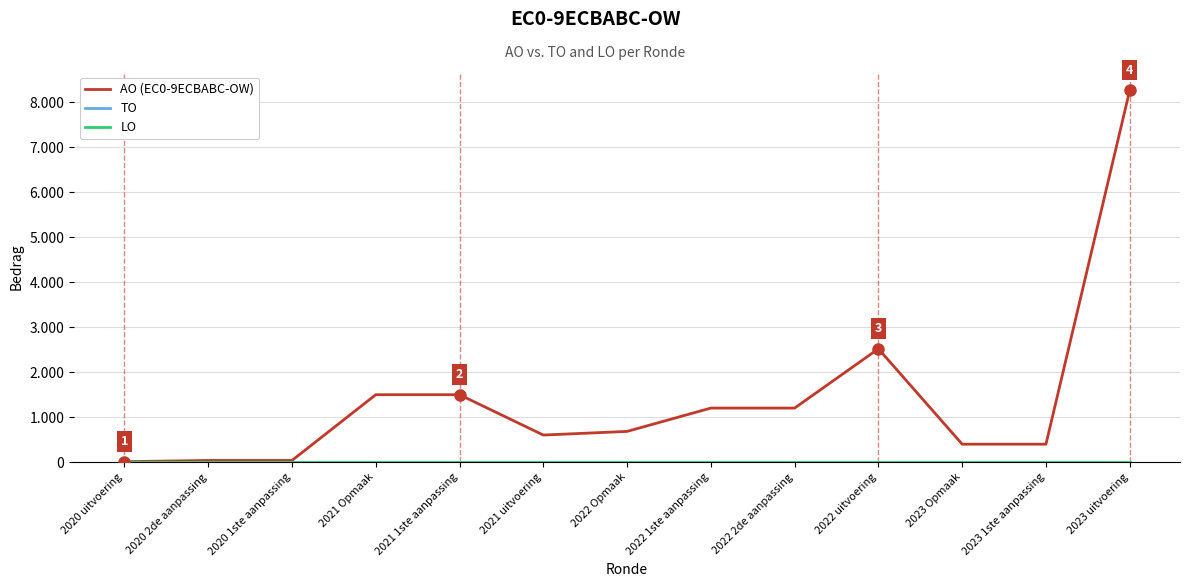

Which has a higher value, 2021 uitvoering or 2022 Opmaak?

2022 Opmaak